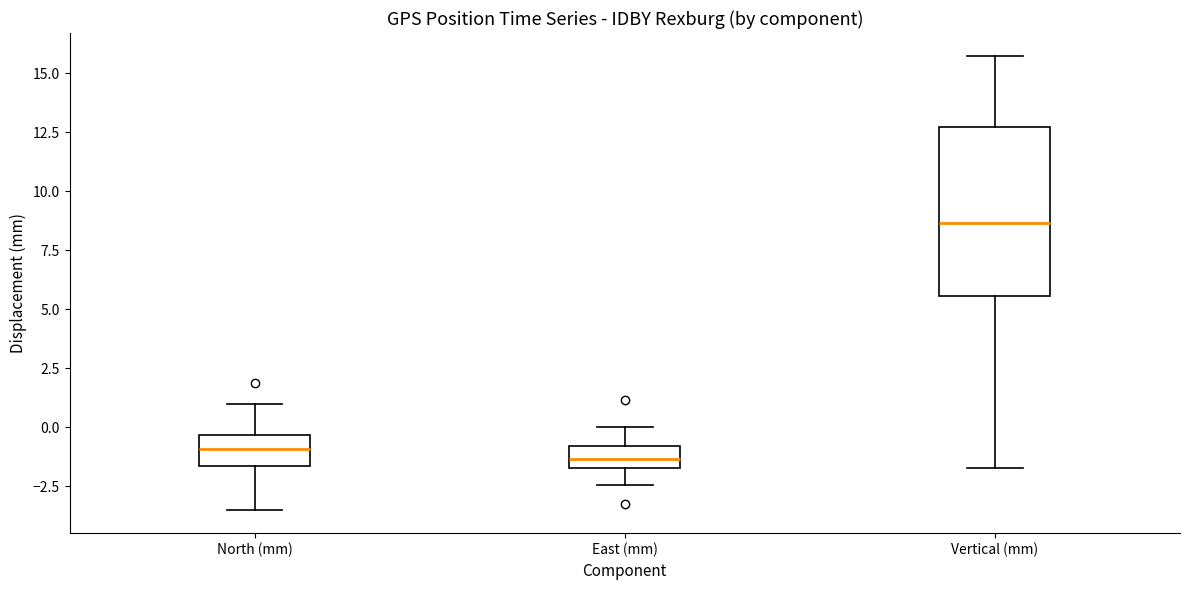

Reading left to right, read every box against the y-axis: the position of its median line, the range the box covers, and the ends of its whiskers. The values are not printed on the chart, so give them approximately, as read against the axis.

North (mm): median -1.0, box -1.5 to -0.5, whiskers -3.5 to 1.0
East (mm): median -1.5 (inside the box), box -1.5 to -1.0, whiskers -2.5 to 0.0
Vertical (mm): median 8.5, box 5.5 to 12.5, whiskers -1.5 to 15.5